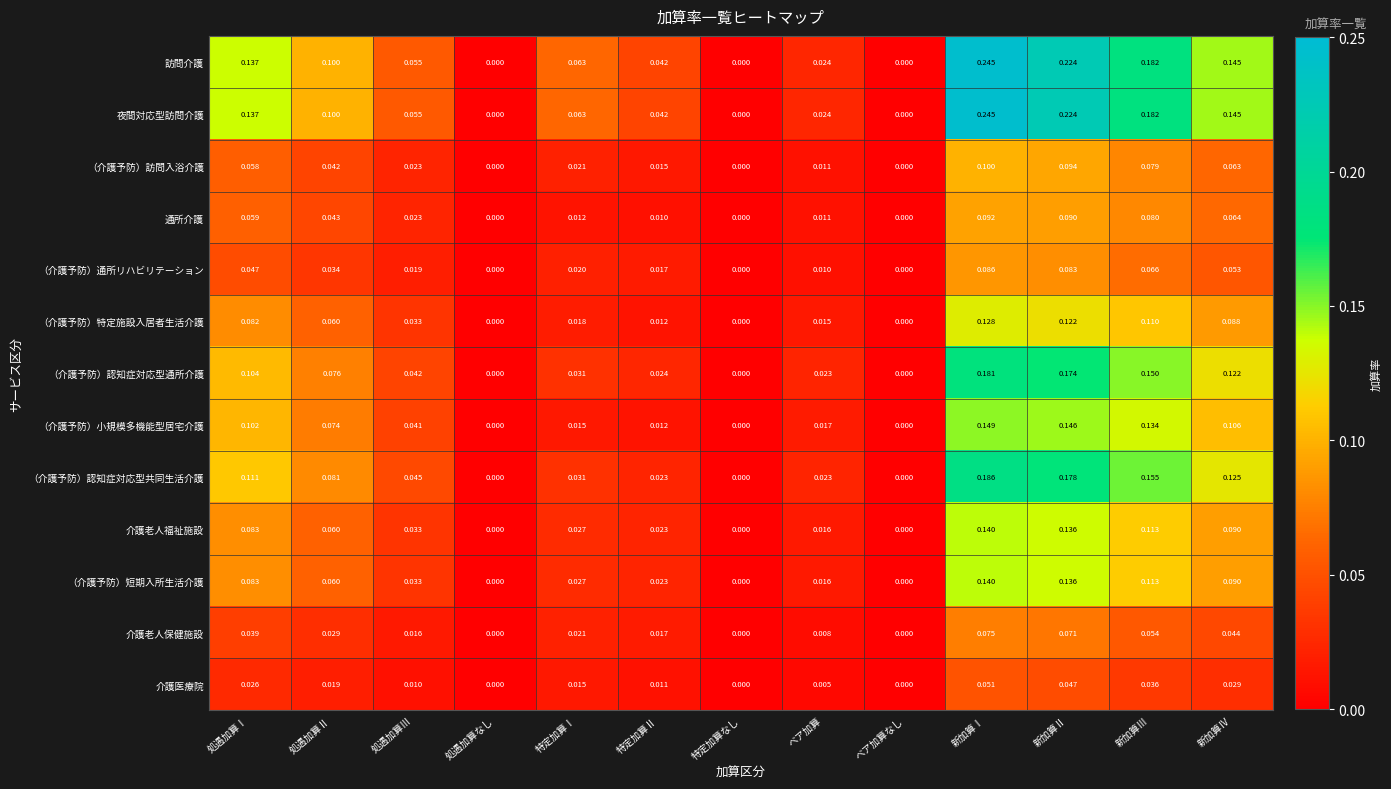

At which category is the sum across all series the highest?

新加算Ⅰ